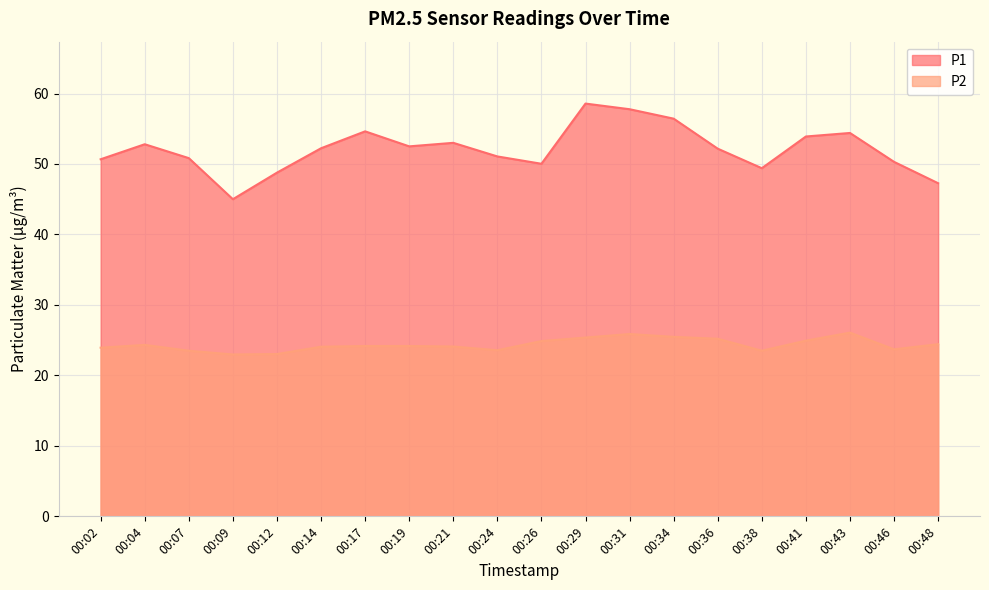

Rank the series by their maximum value, from lowest to highest.

P2, P1